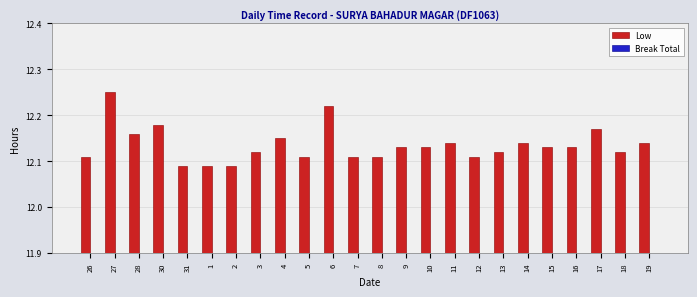

Are the bars horizontal?

No